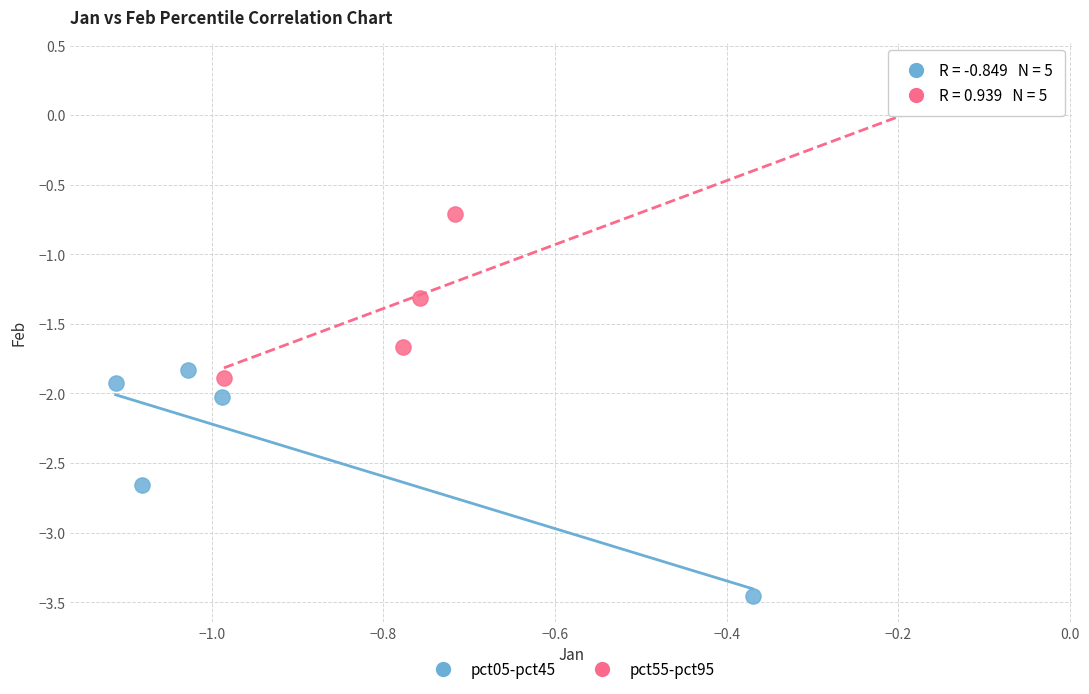

Which series has the widest spread of Y values?

pct55-pct95